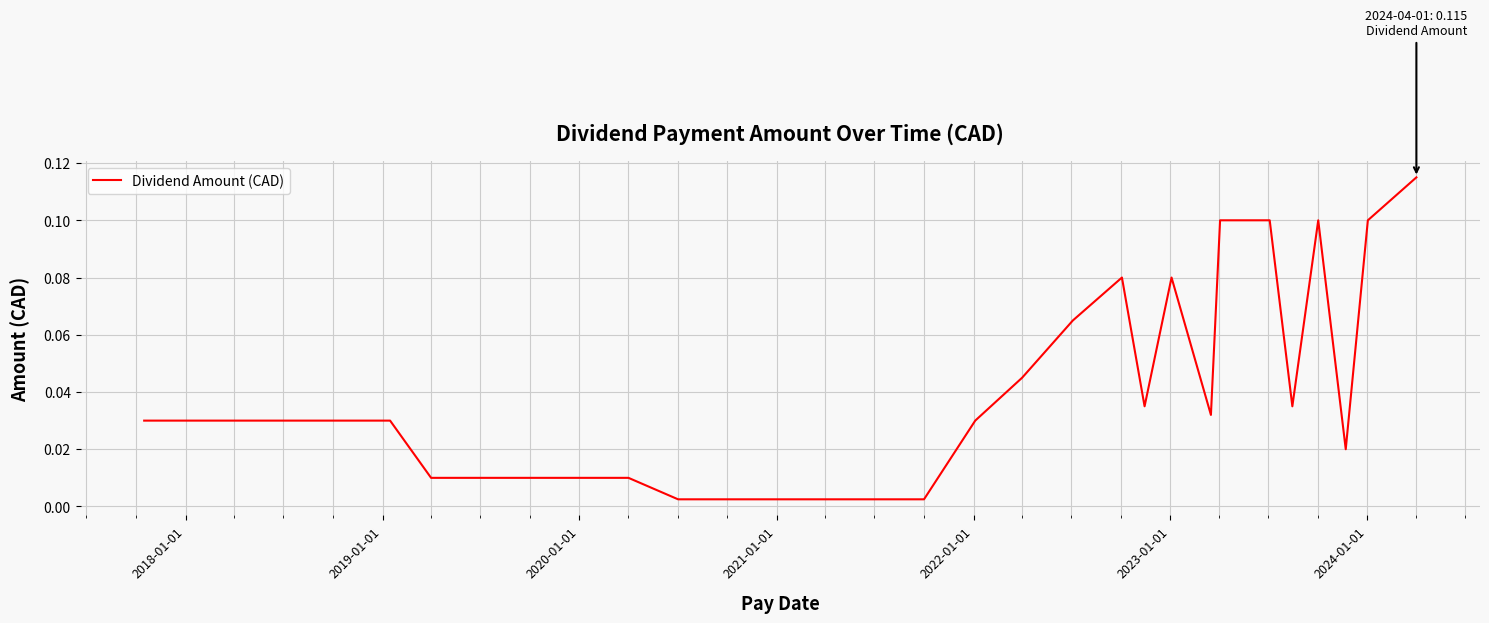

How many distinct data groups are displayed?

1